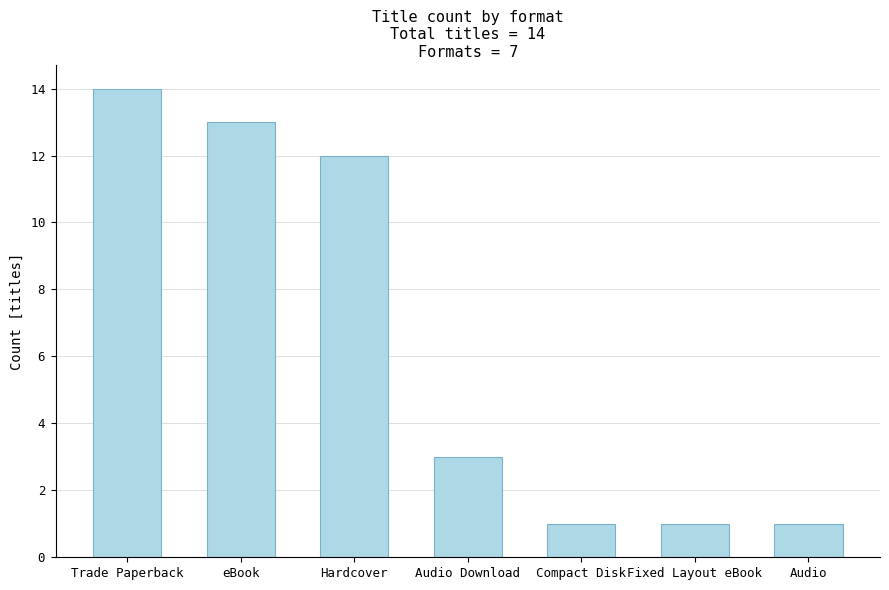

Does the chart contain any negative values?

No